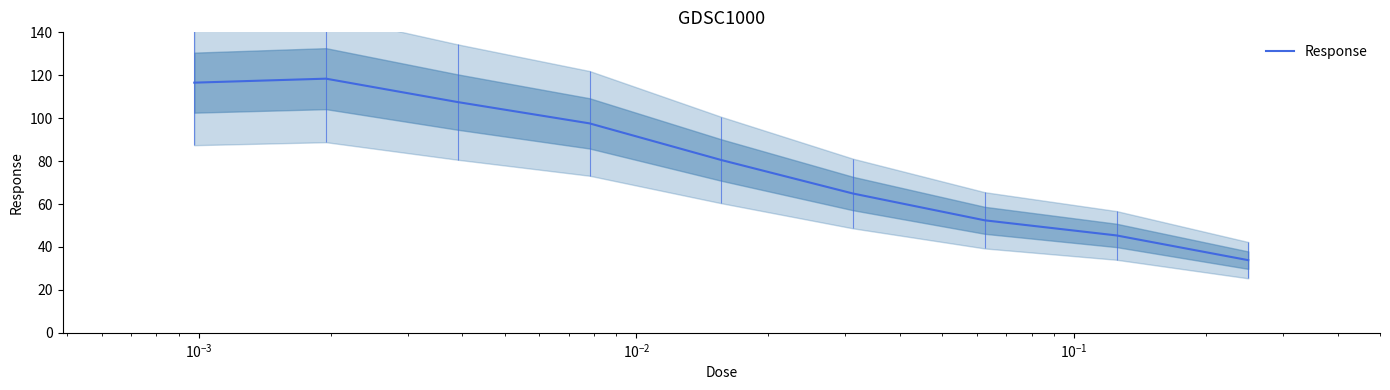

What is the highest value of the Response series?

118.4